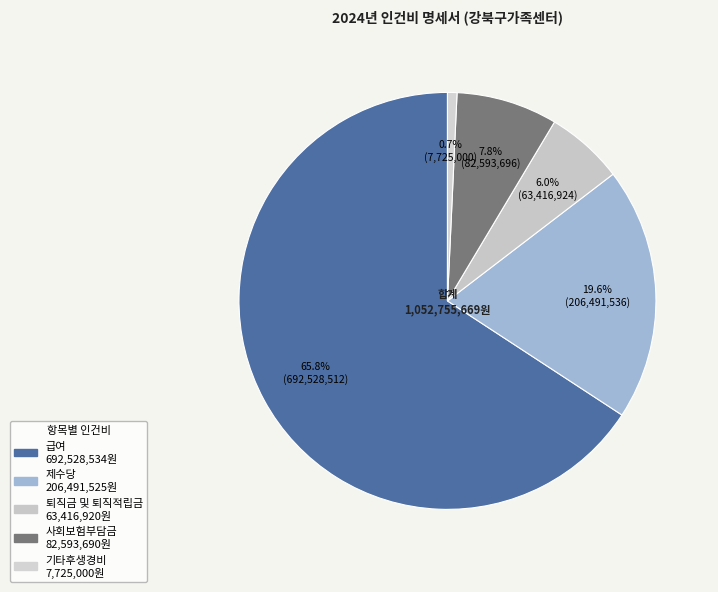

Which category has the biggest portion of the pie?

급여